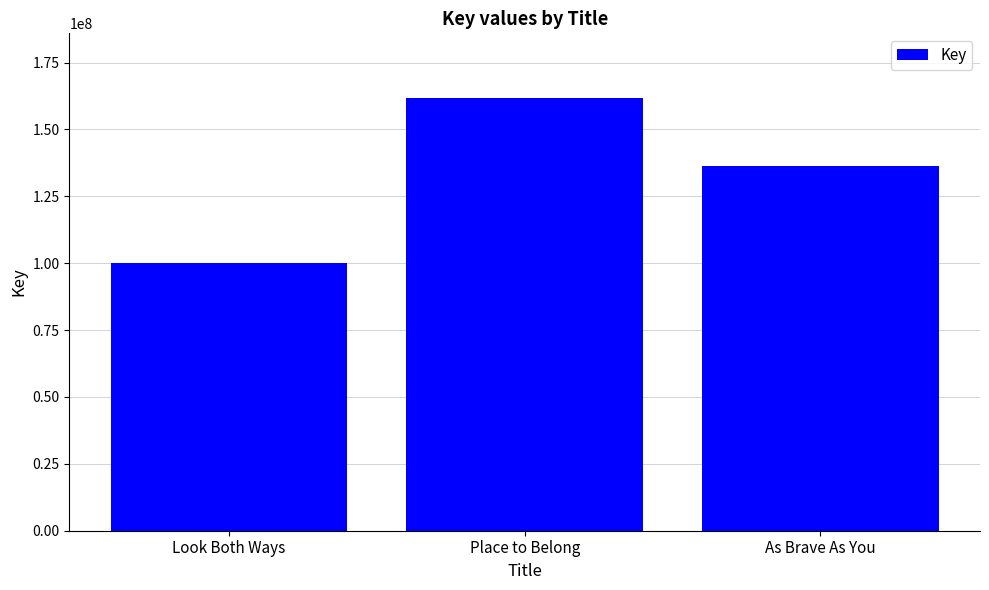

What is the label of the 1st bar from the right?

As Brave As You